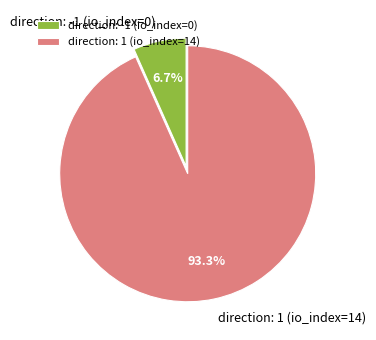

Rank the categories by value from lowest to highest.

direction: -1 (io_index=0), direction: 1 (io_index=14)